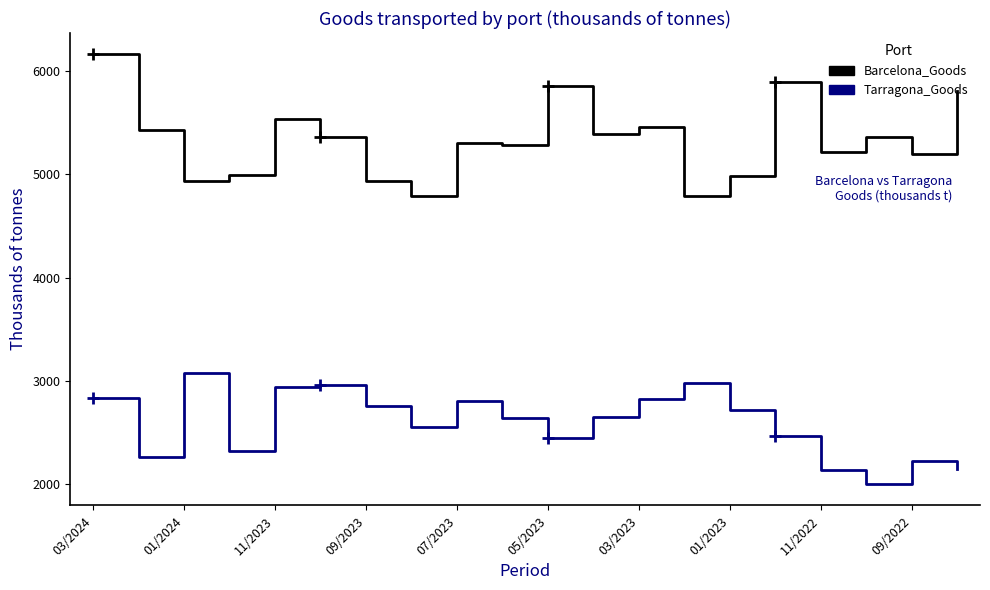

Which series has the largest range (max minus min)?

Barcelona_Goods